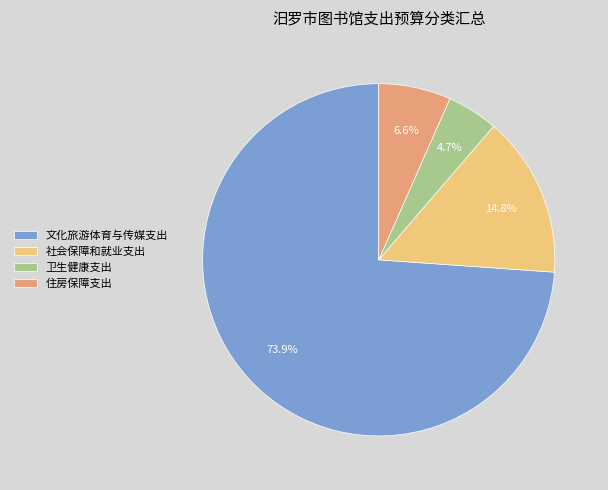

Is it true that 卫生健康支出 is 5% of the pie?

True